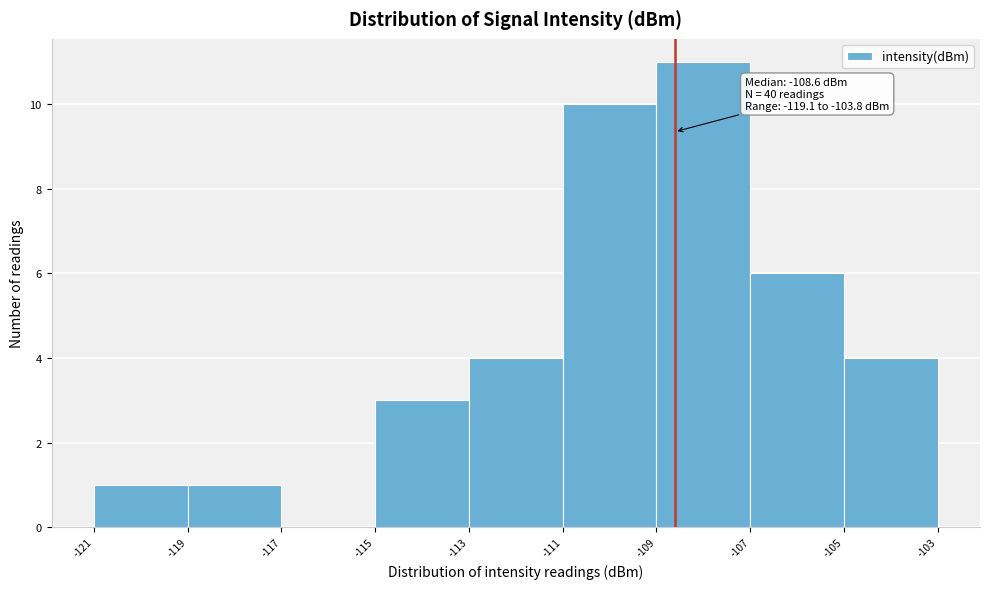

Over which range of the x-axis is the bar tallest?

-109 to -107